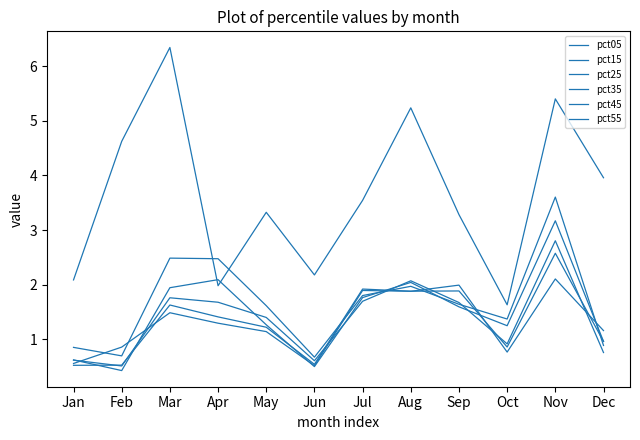

At which label does pct05 reach its peak?

Mar